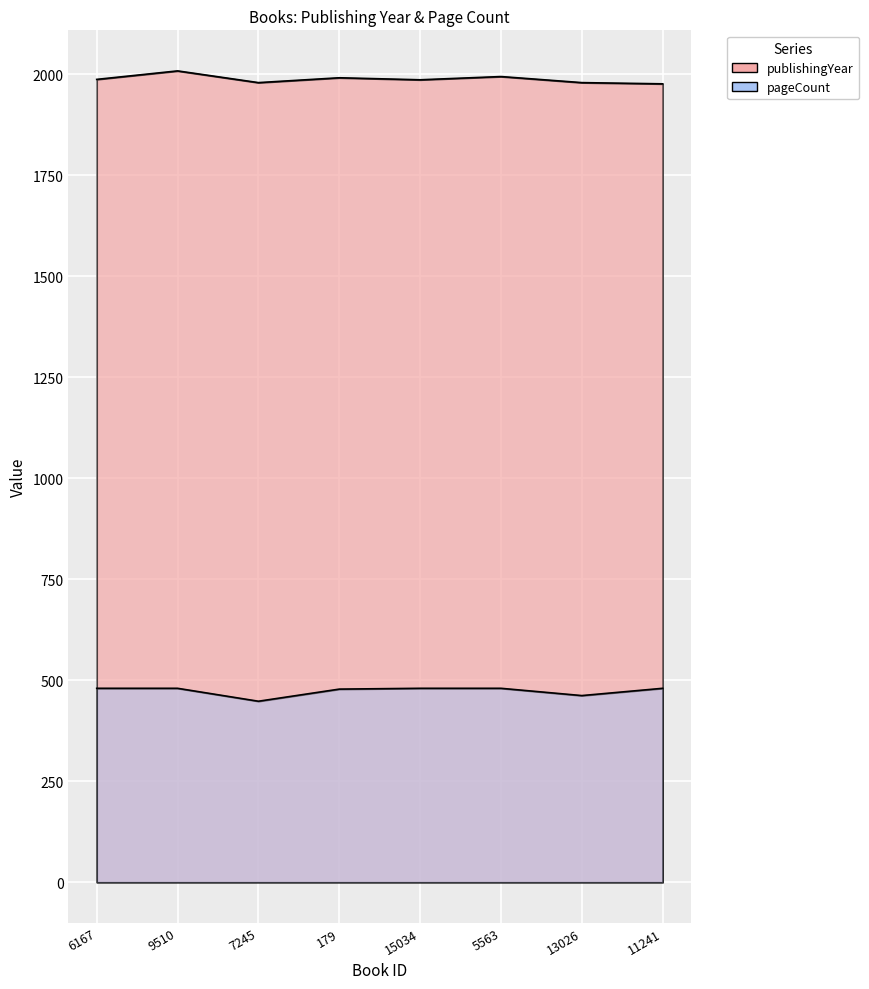

Rank the series by their average value, from lowest to highest.

pageCount, publishingYear